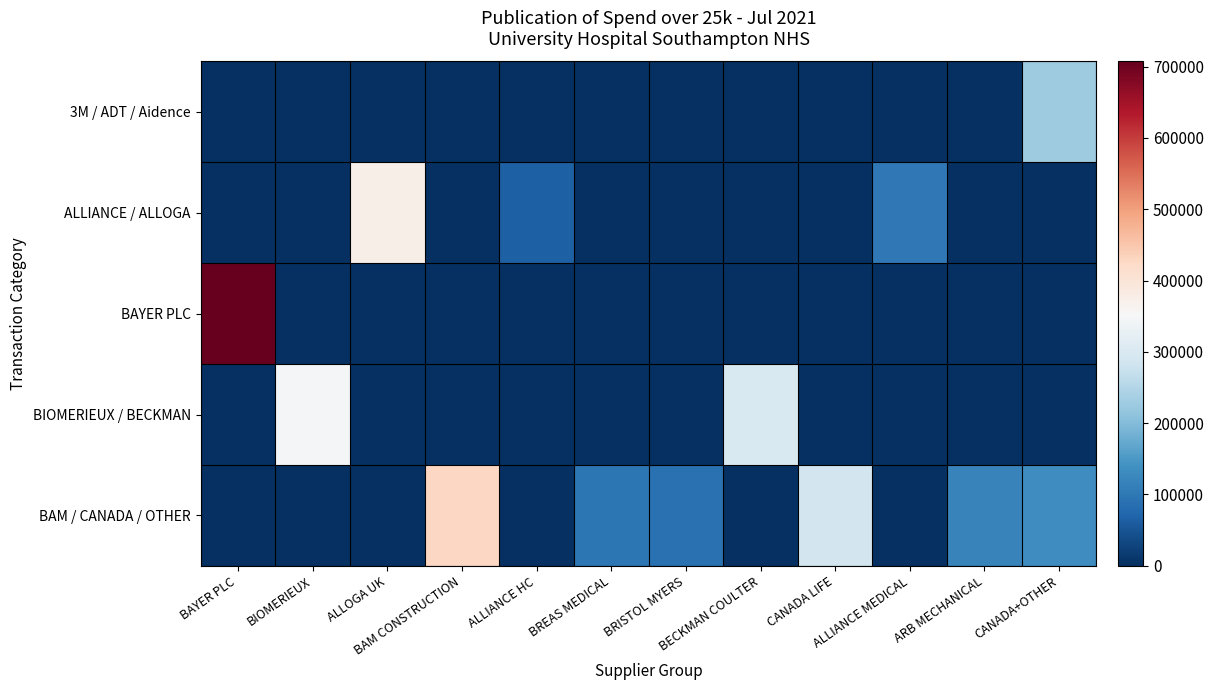

Reading left to right, what are all the values shown in this chart?

3M / ADT / Aidence: BAYER PLC=0.0	BIOMERIEUX=0.0	ALLOGA UK=0.0	BAM CONSTRUCTION=0.0	ALLIANCE HC=0.0	BREAS MEDICAL=0.0	BRISTOL MYERS=0.0	BECKMAN COULTER=0.0	CANADA LIFE=0.0	ALLIANCE MEDICAL=0.0	ARB MECHANICAL=0.0	CANADA+OTHER=228000.0
ALLIANCE / ALLOGA: BAYER PLC=0.0	BIOMERIEUX=0.0	ALLOGA UK=373716.0	BAM CONSTRUCTION=0.0	ALLIANCE HC=64179.8	BREAS MEDICAL=0.0	BRISTOL MYERS=0.0	BECKMAN COULTER=0.0	CANADA LIFE=0.0	ALLIANCE MEDICAL=101442.0	ARB MECHANICAL=0.0	CANADA+OTHER=0.0
BAYER PLC: BAYER PLC=707153.4	BIOMERIEUX=0.0	ALLOGA UK=0.0	BAM CONSTRUCTION=0.0	ALLIANCE HC=0.0	BREAS MEDICAL=0.0	BRISTOL MYERS=0.0	BECKMAN COULTER=0.0	CANADA LIFE=0.0	ALLIANCE MEDICAL=0.0	ARB MECHANICAL=0.0	CANADA+OTHER=0.0
BIOMERIEUX / BECKMAN: BAYER PLC=0.0	BIOMERIEUX=348840.0	ALLOGA UK=0.0	BAM CONSTRUCTION=0.0	ALLIANCE HC=0.0	BREAS MEDICAL=0.0	BRISTOL MYERS=0.0	BECKMAN COULTER=300000.0	CANADA LIFE=0.0	ALLIANCE MEDICAL=0.0	ARB MECHANICAL=0.0	CANADA+OTHER=0.0
BAM / CANADA / OTHER: BAYER PLC=0.0	BIOMERIEUX=0.0	ALLOGA UK=0.0	BAM CONSTRUCTION=425950.3	ALLIANCE HC=0.0	BREAS MEDICAL=97800.0	BRISTOL MYERS=88425.0	BECKMAN COULTER=0.0	CANADA LIFE=288041.7	ALLIANCE MEDICAL=0.0	ARB MECHANICAL=117546.1	CANADA+OTHER=133331.8